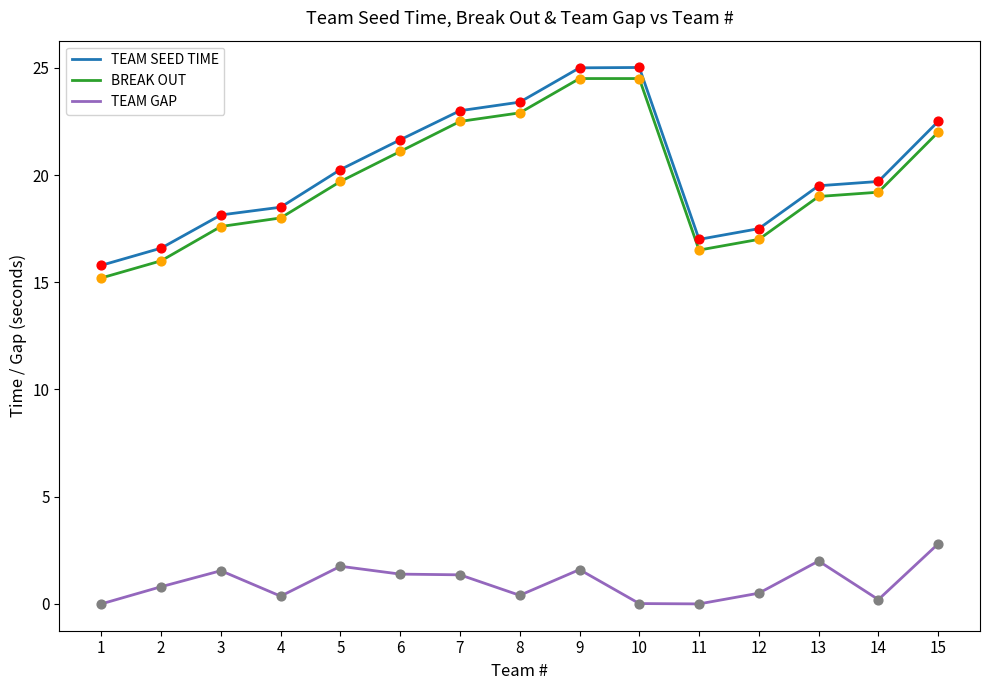

Is the value of TEAM GAP at 11 greater than the value of TEAM SEED TIME at 8?

No